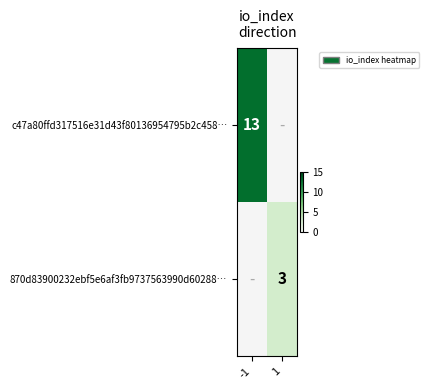

Is the value of c47a80ffd317516e31d43f80136954795b2c458… at -1 greater than the value of 870d83900232ebf5e6af3fb9737563990d60288… at 1?

Yes